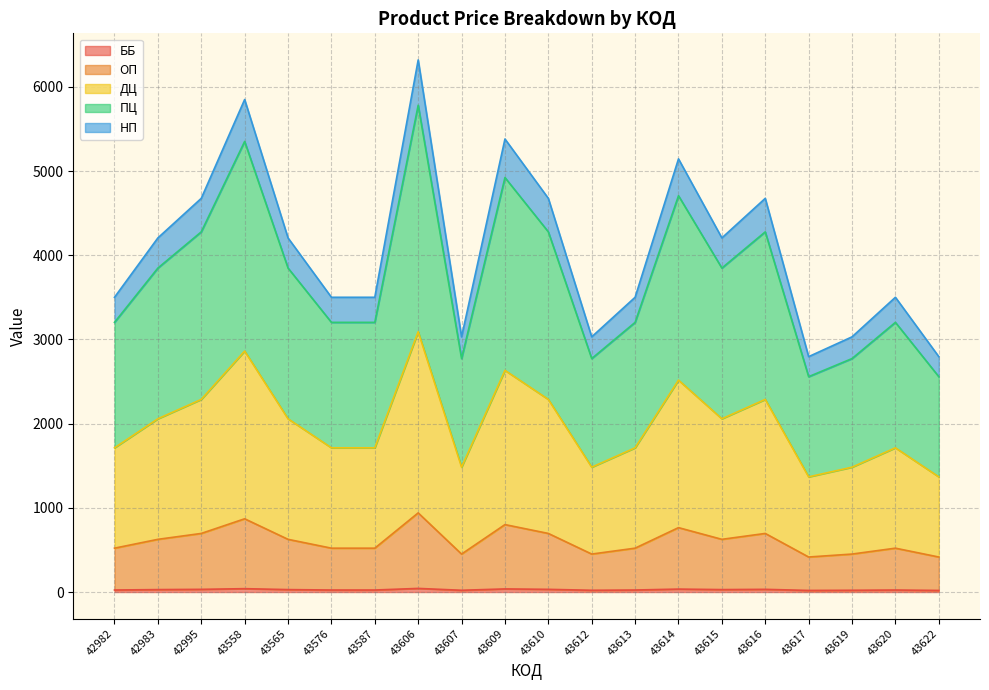

In ОП, how many points are lower than both neighbors (excluding endpoints)?

4